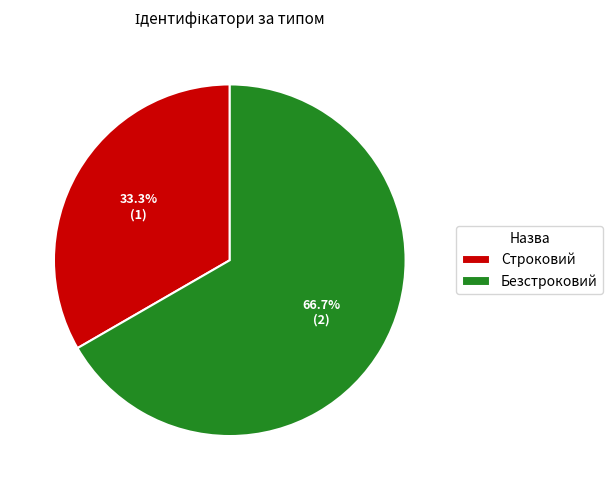

To the nearest percent, what portion does Строковий represent?

33%